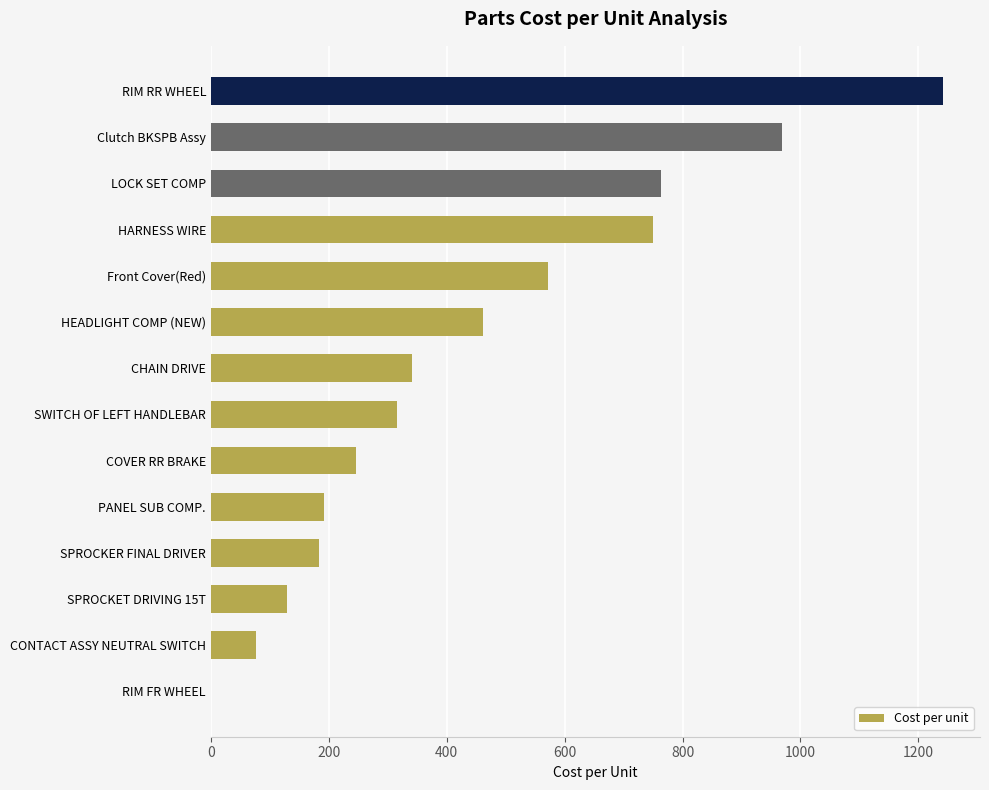

At which label is the value closest to 621?

Front Cover(Red)